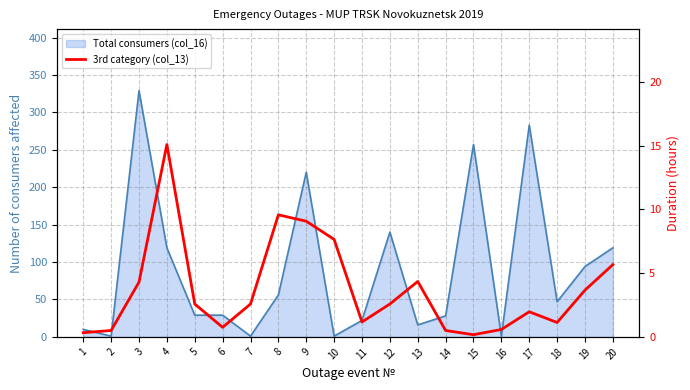

Does the chart have visible grid lines?

Yes